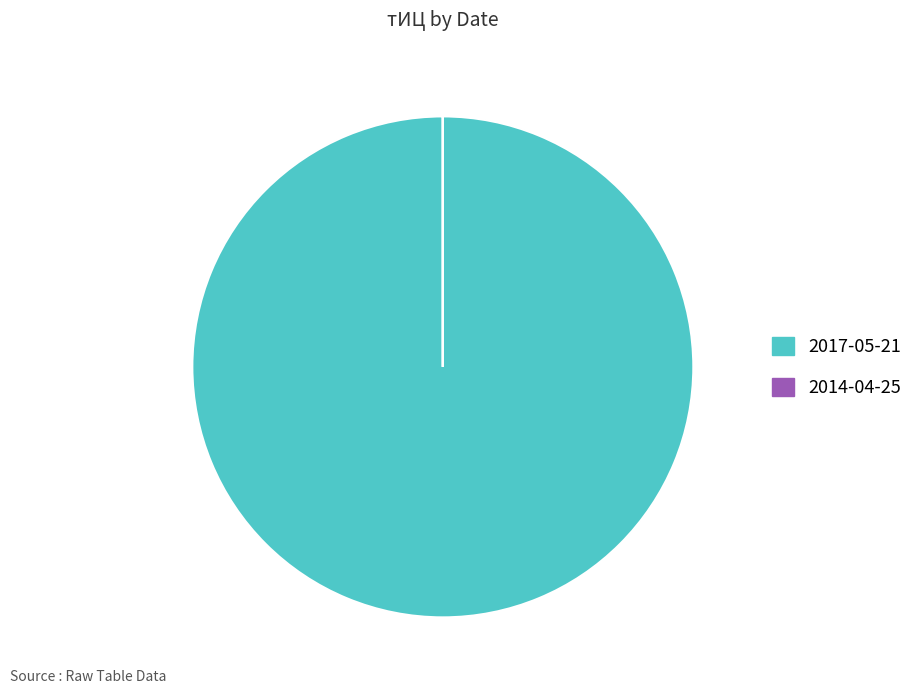

Which category has the biggest portion of the pie?

2017-05-21